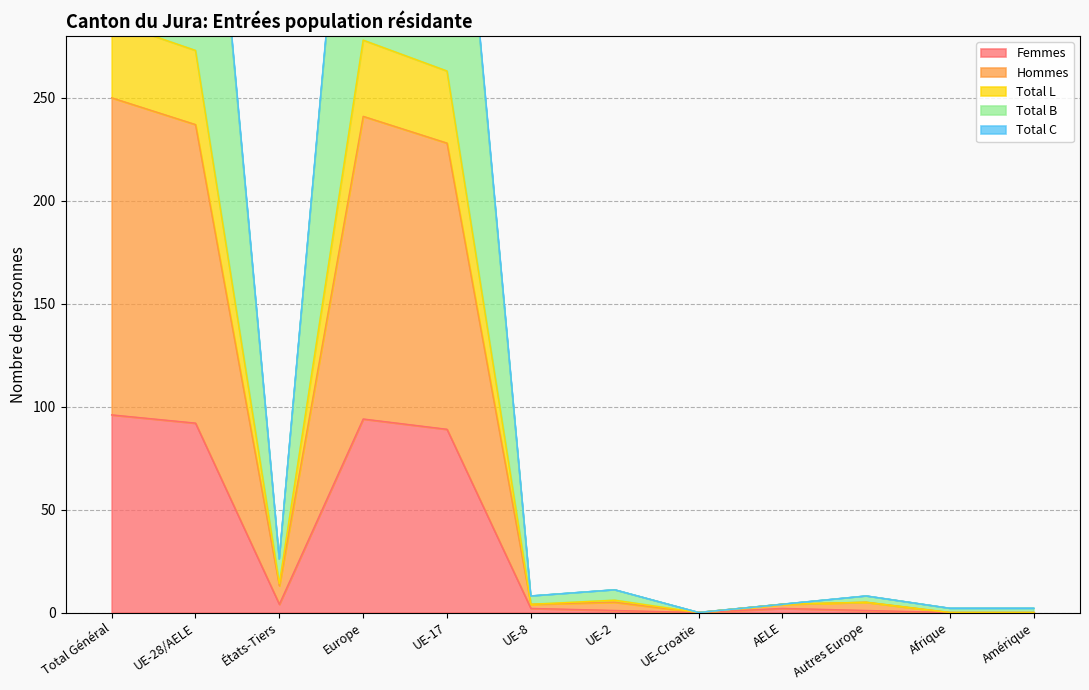

How many interior local valleys does the Femmes series have?

2